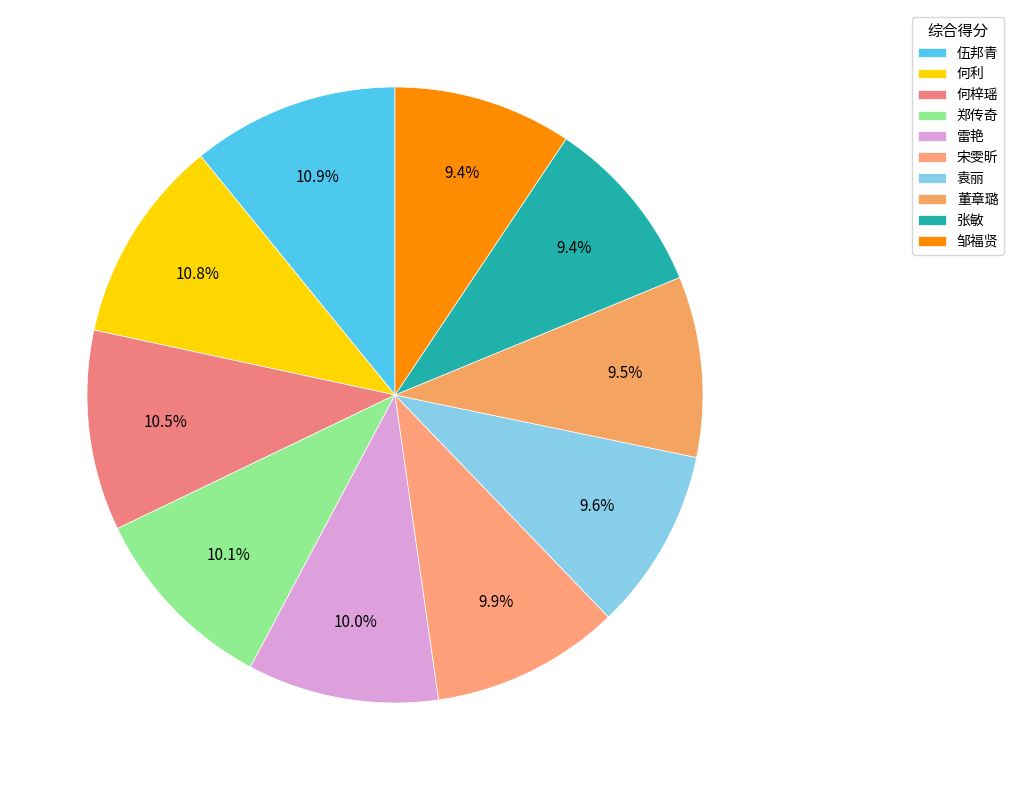

Count the number of slices in the pie.

10